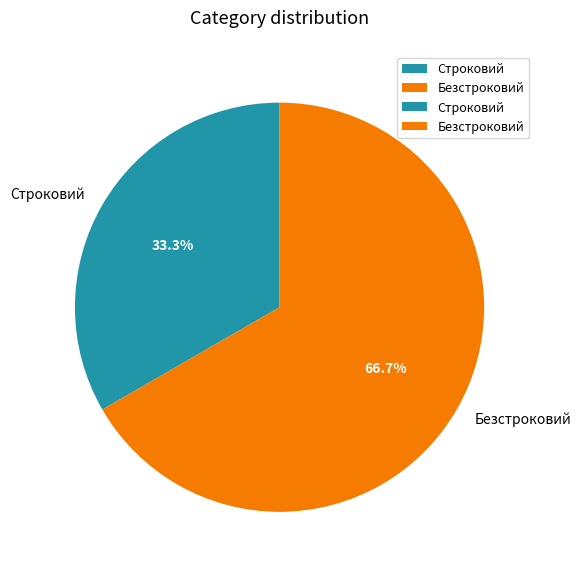

To the nearest percent, what is the difference between the largest and smallest slice percentages?

33%